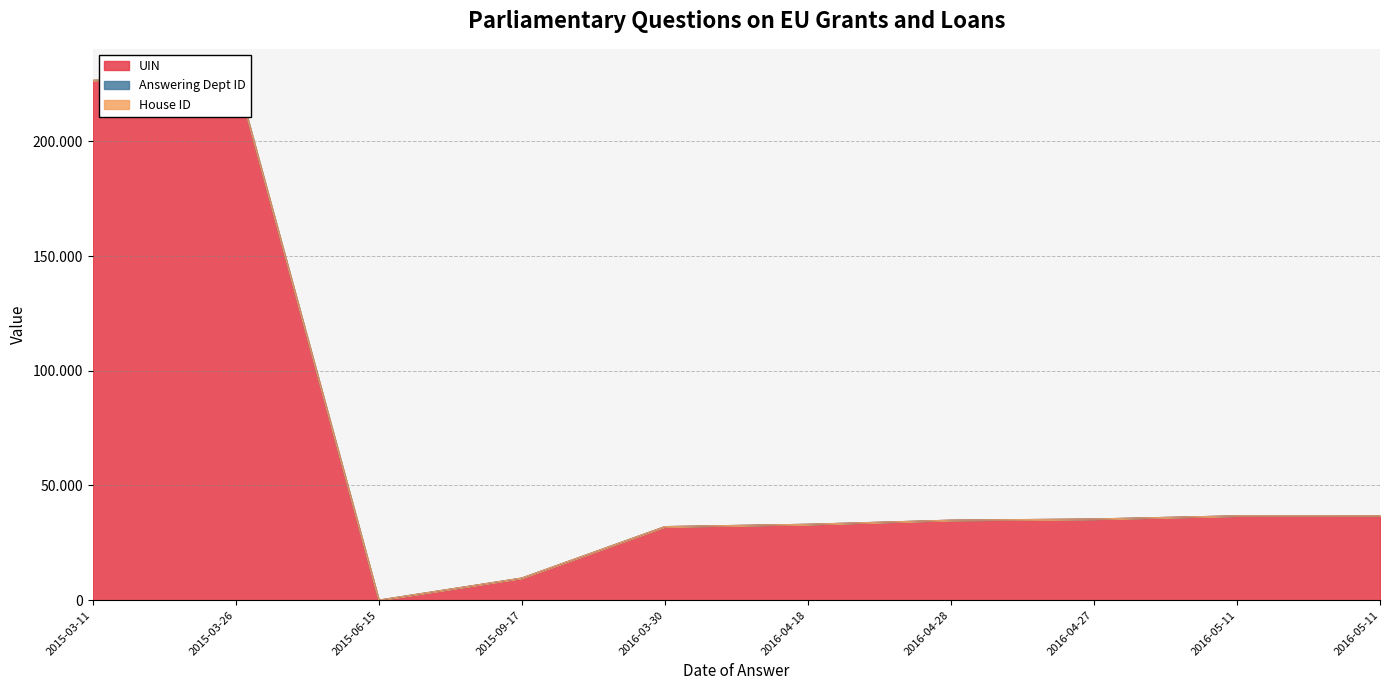

At which label is House ID closest to 1?

2015-03-11